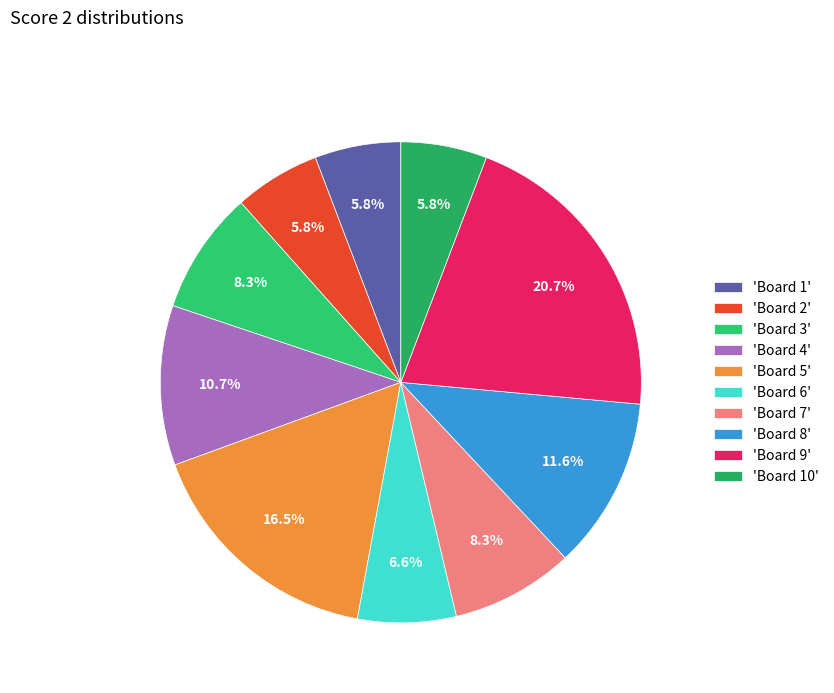

How many segments does this pie chart have?

10